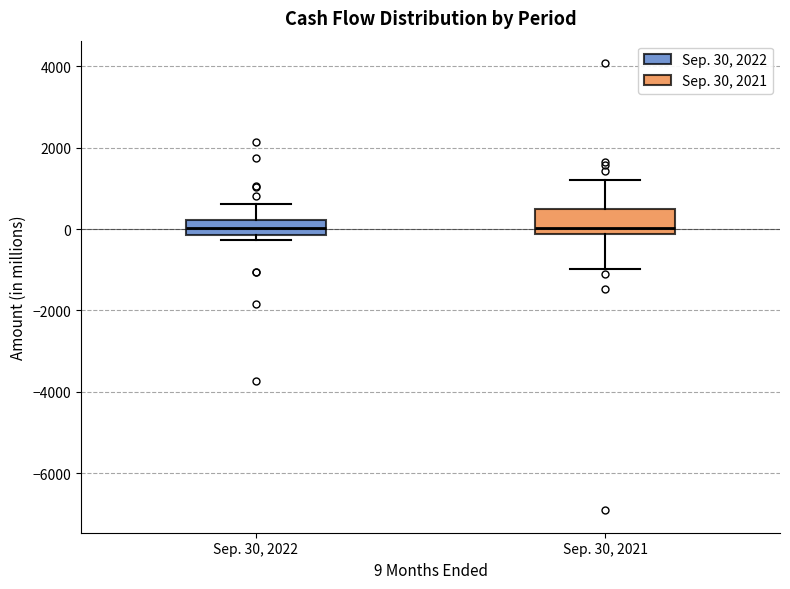

Which box is the tallest, from its lower edge to its upper edge?

Sep. 30, 2021